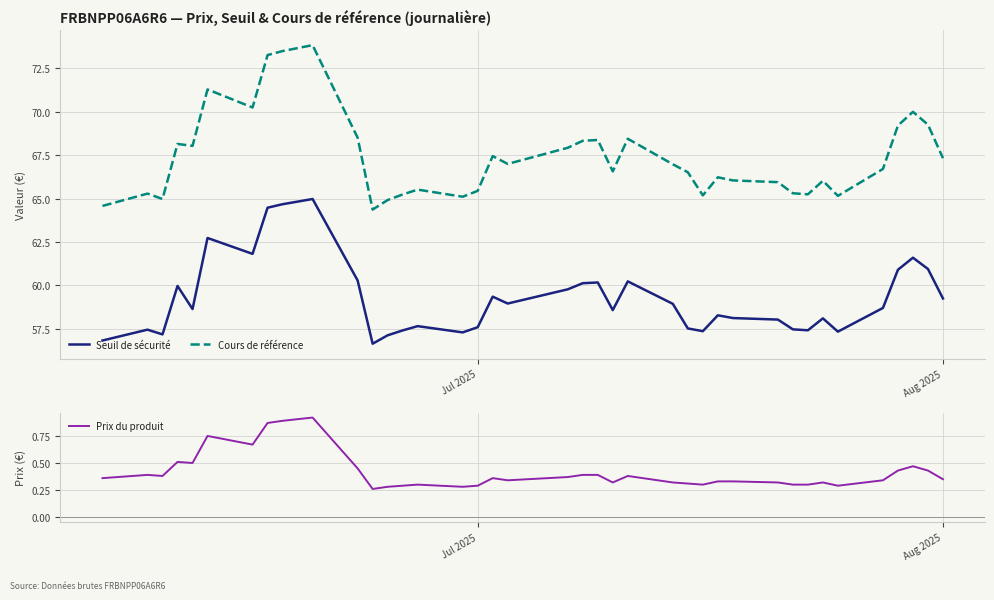

What is the value of the Cours de référence point at the 6th from the left?

71.3